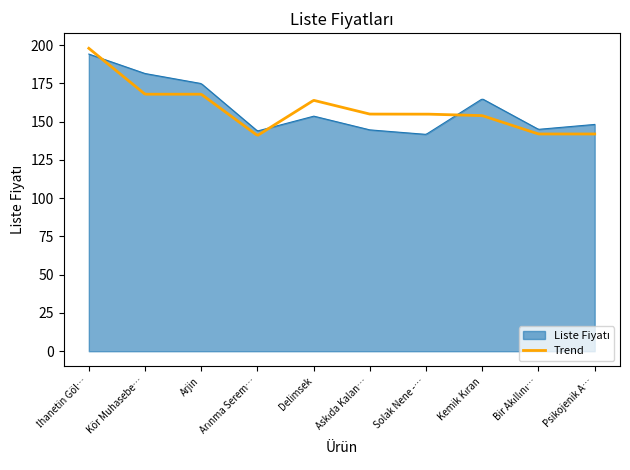

What is the smallest value displayed?

141.2